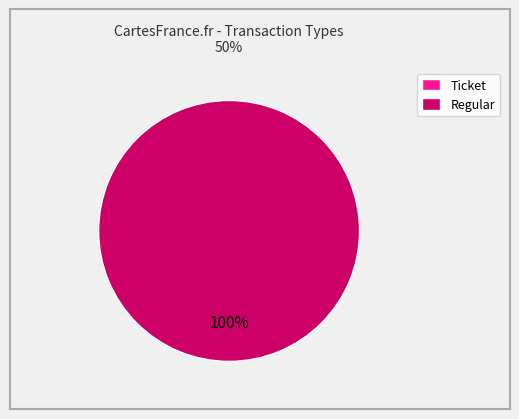

The Regular slice represents 89% of the pie. True or false?

False